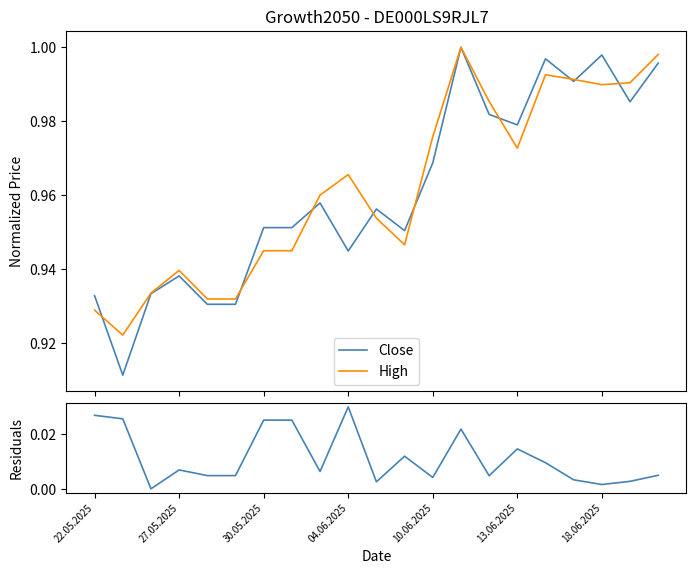

Is the value of Close at 16 greater than the value of High at 27.05.2025?

Yes